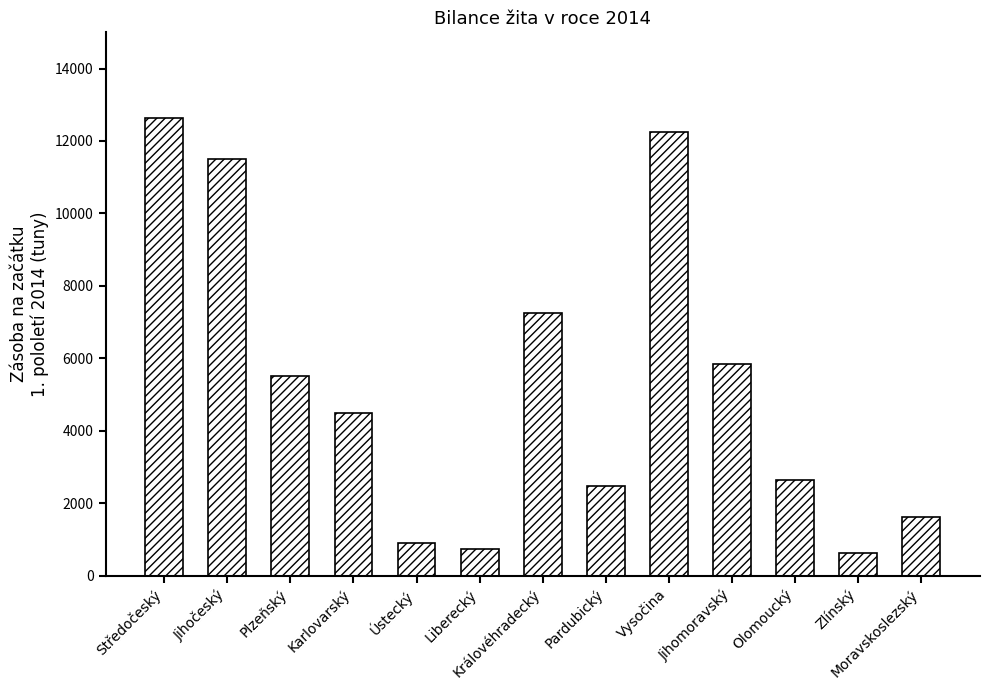

What is the label of the 11th bar from the right?

Plzeňský